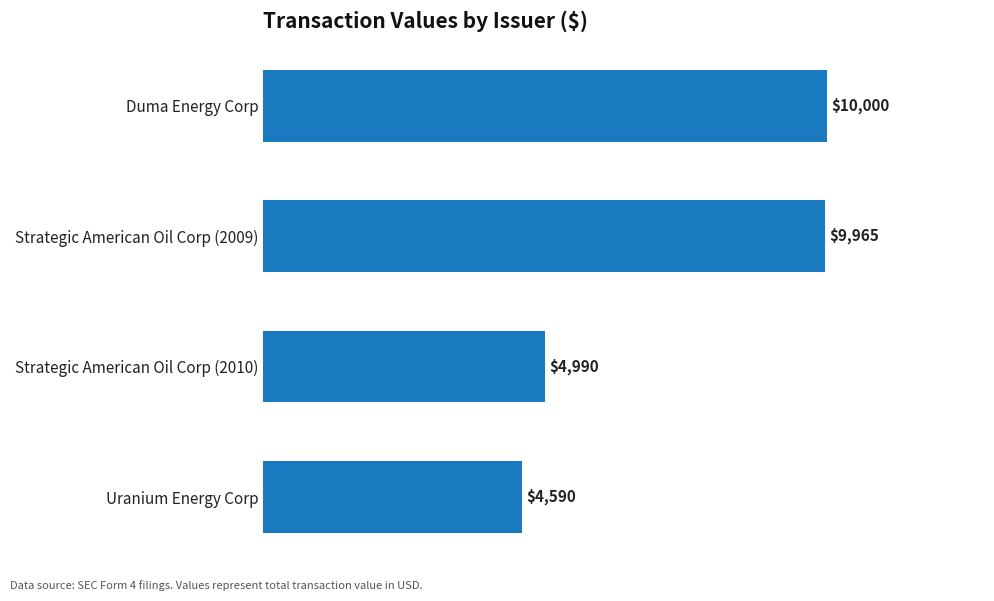

How many values are below 9965?

2